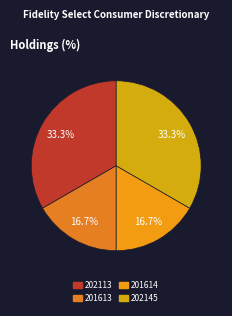

How many segments does this pie chart have?

4